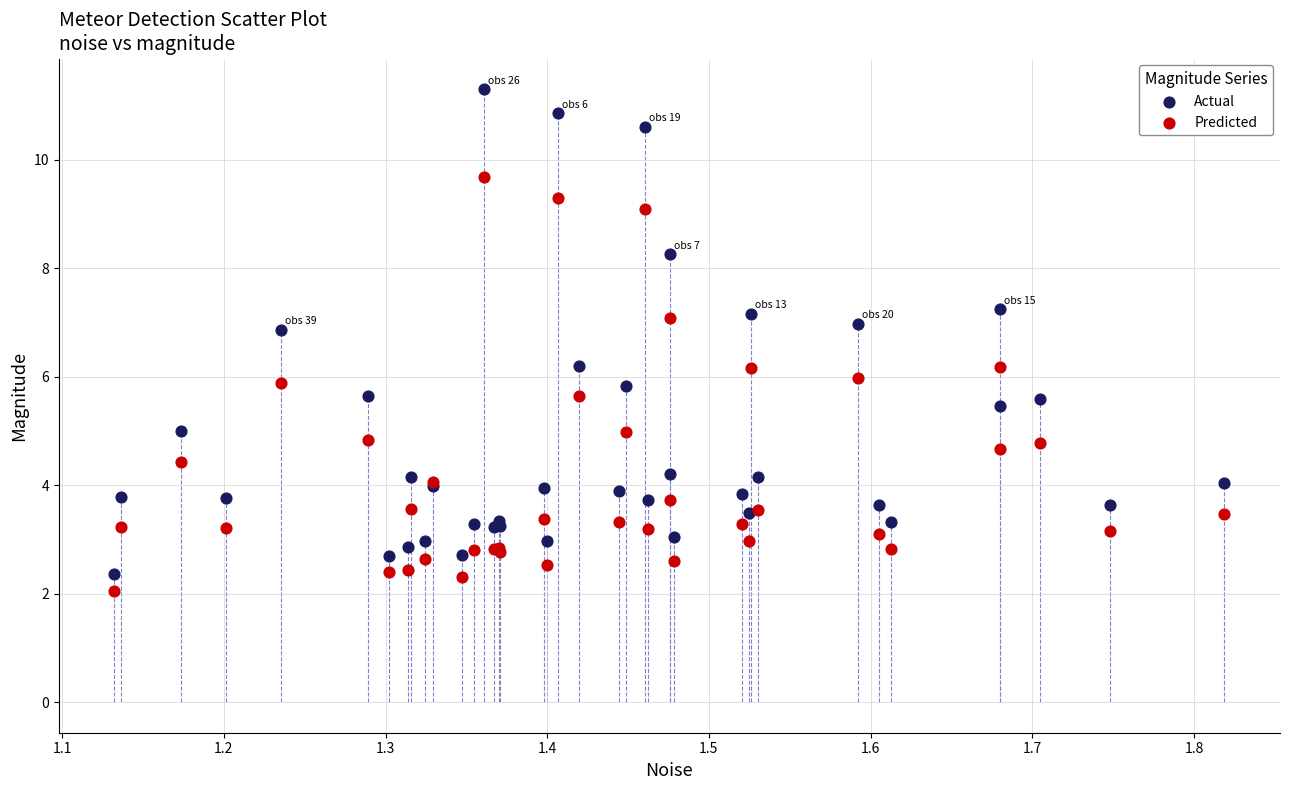

What is the X range (max minus min) for the scatter plot?

0.7